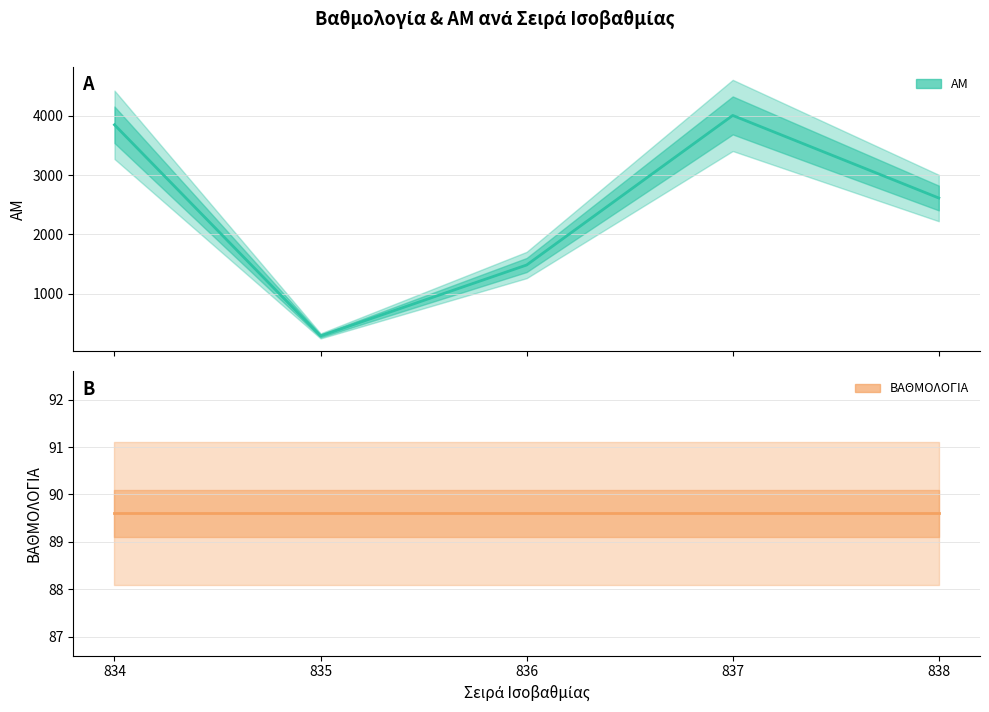

What is the value of the ΒΑΘΜΟΛΟΓΙΑ (μέση τιμή) point at the 3rd from the left?

89.6